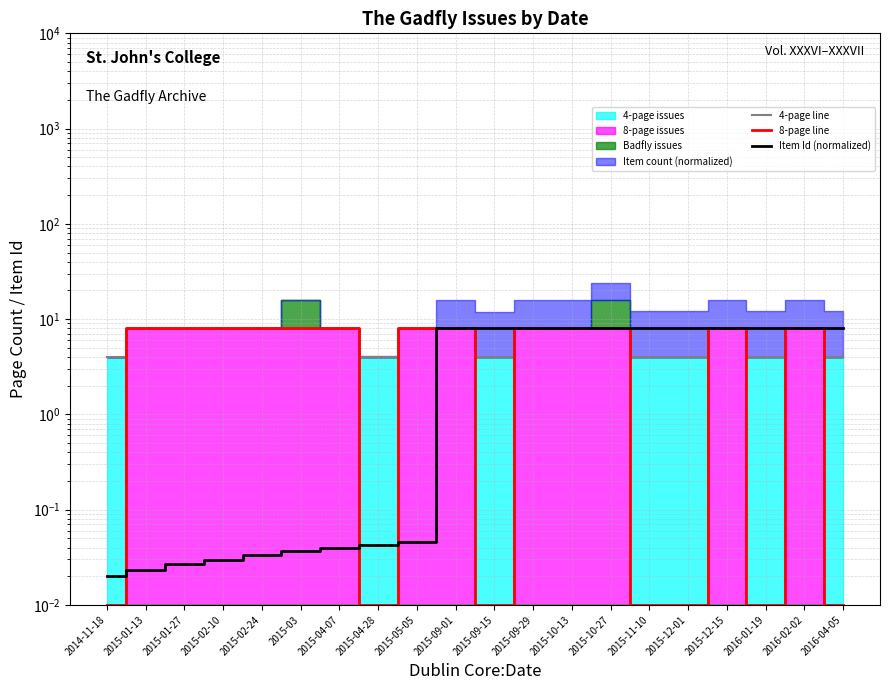

What is the sum of the 8-page line values at 2015-09-15 and 2015-09-29?

8.0